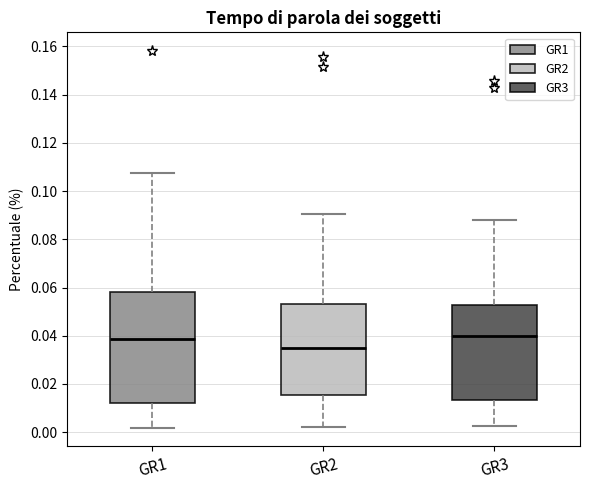

Reading left to right, transcribe this box plot: for each box, give where its median line is, the range the box spans, and where its two whiskers end, as read against the y-axis. The values are not printed on the chart, so give them approximately, as read against the axis.

GR1: median 0.038, box 0.012 to 0.058, whiskers 0.002 to 0.108
GR2: median 0.034, box 0.016 to 0.054, whiskers 0.002 to 0.090
GR3: median 0.040, box 0.014 to 0.052, whiskers 0.002 to 0.088